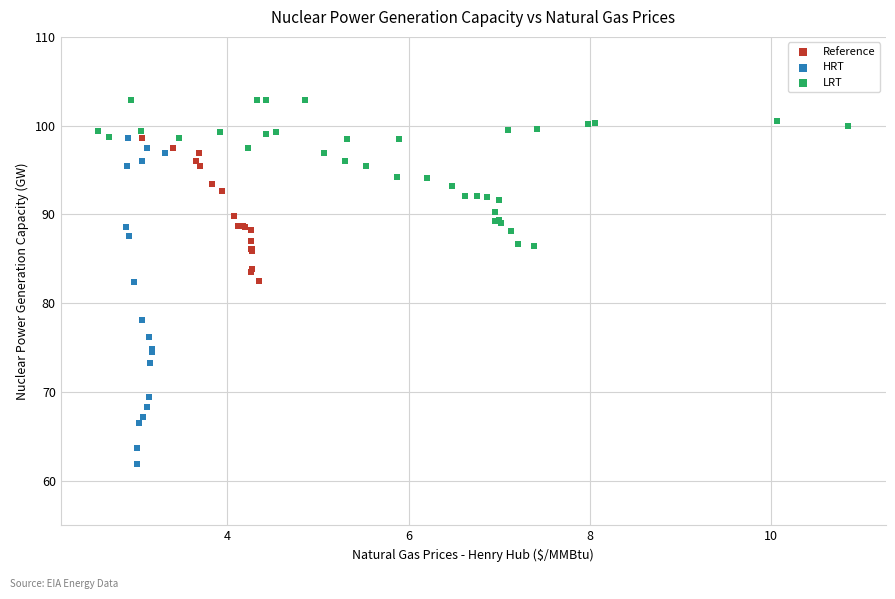

Which series has the widest spread of Y values?

HRT